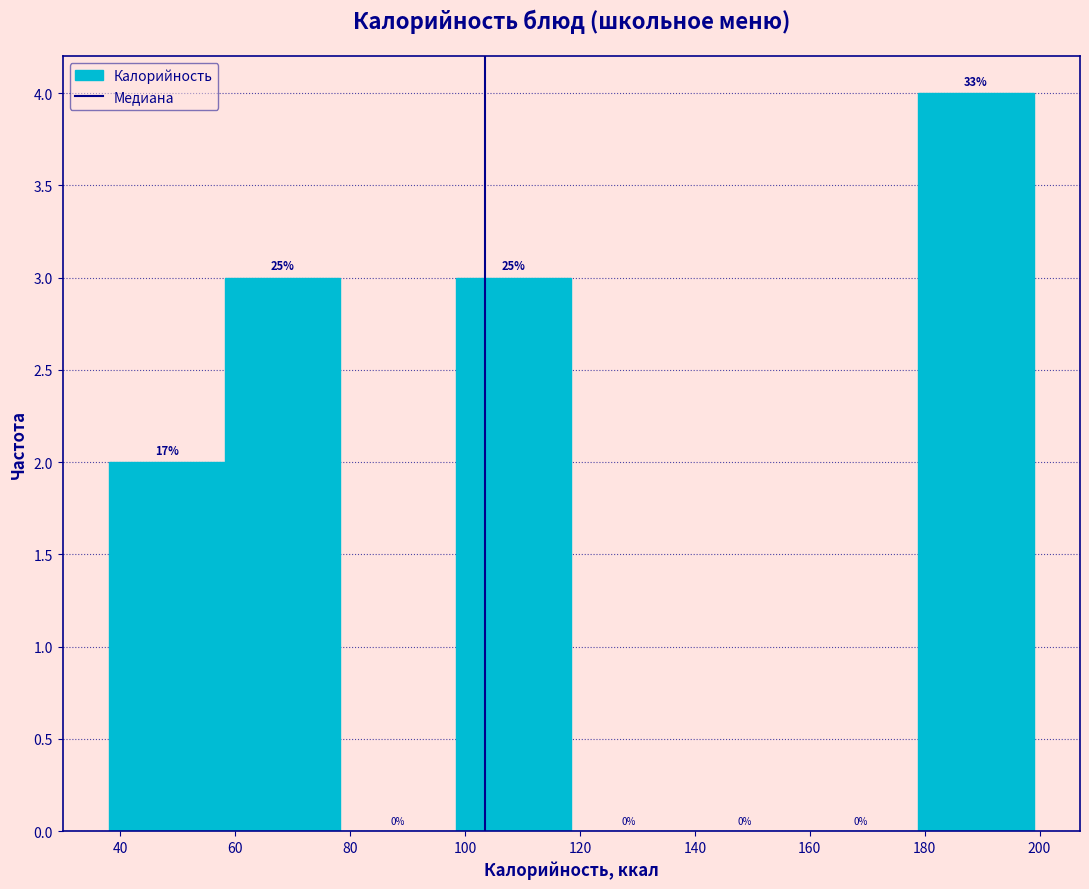

Over which range of the x-axis is the bar tallest?

178 to 200